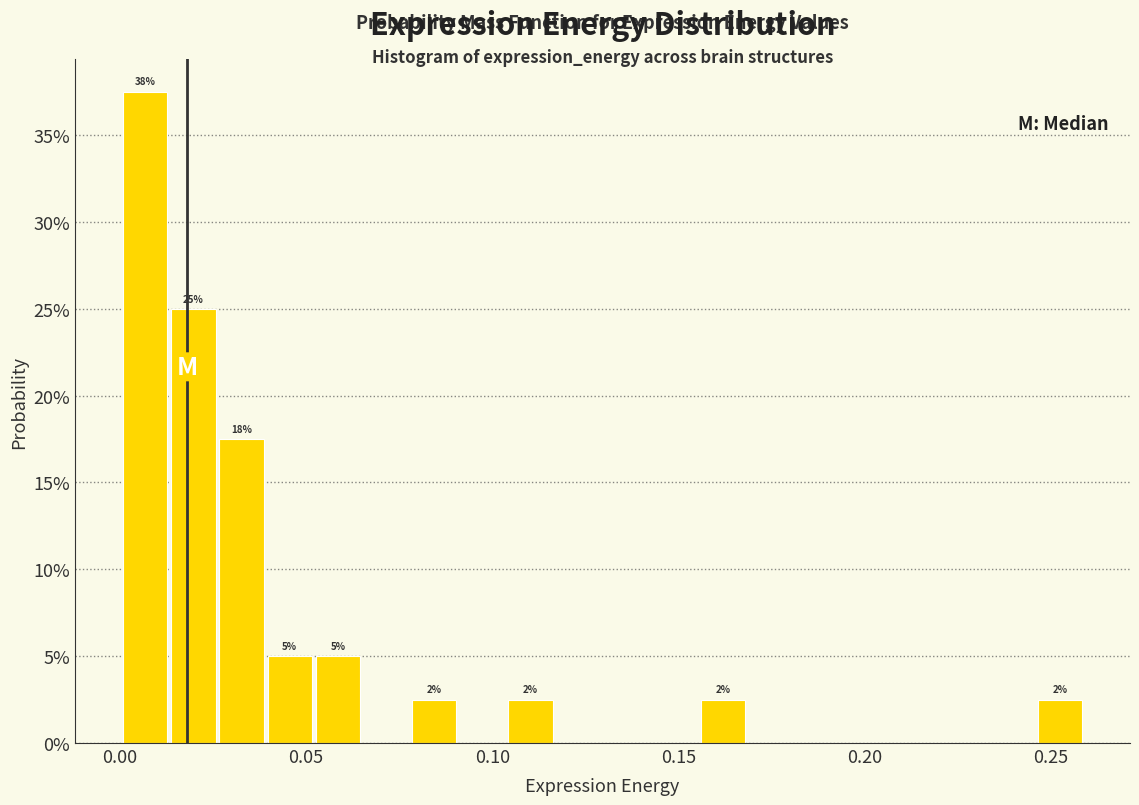

Around what value on the x-axis is the tallest bar? Give the approximate position of its centre, as read against the axis.

0.005